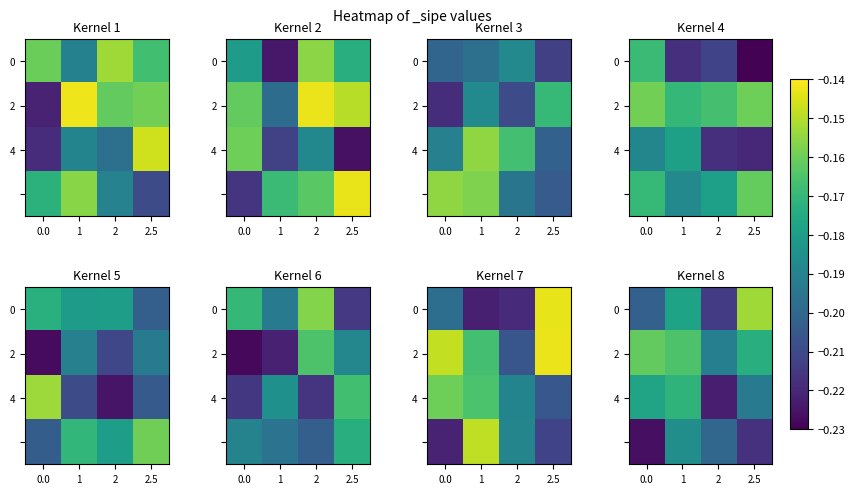

What is the approximate value of 4 at 2.5?

-0.2